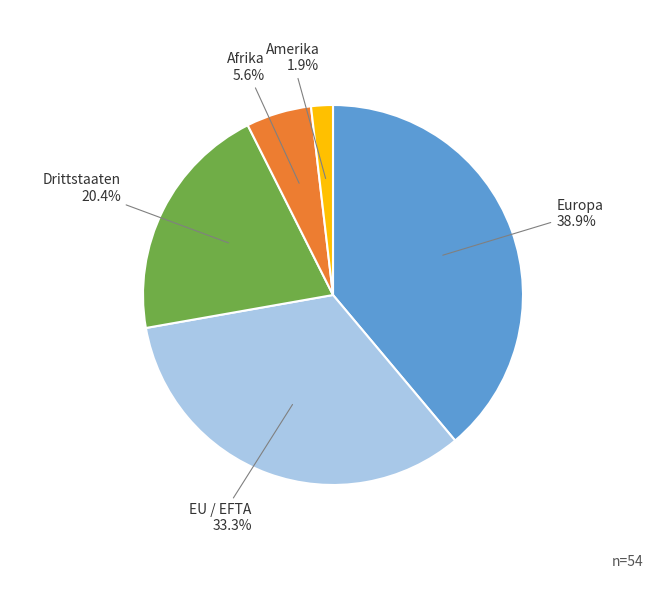

How many slices are in this pie chart?

5